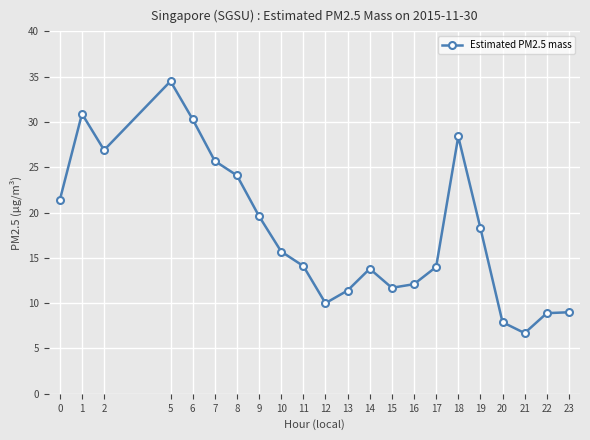

What is the difference between the maximum and second lowest values?

26.6